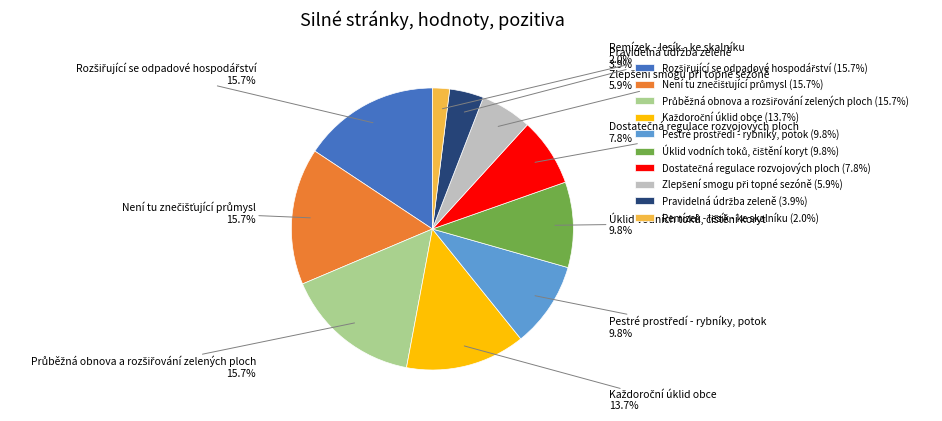

What portion of the pie excludes Remízek - lesík - ke skalníku?

98.0%